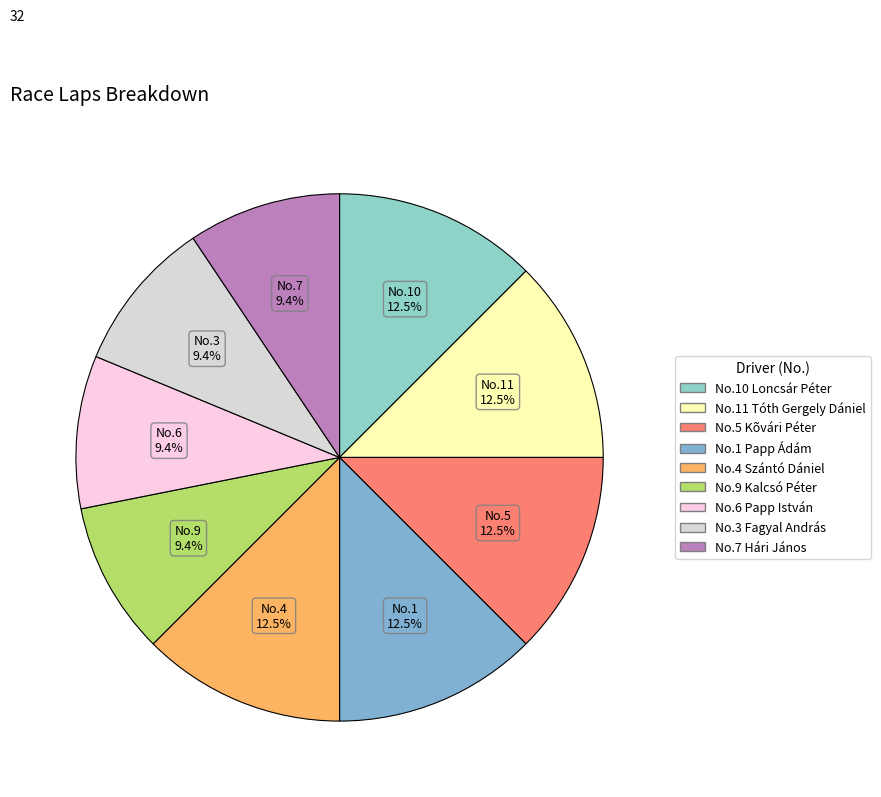

What is the smallest slice in the pie chart?

Kalcsó Péter